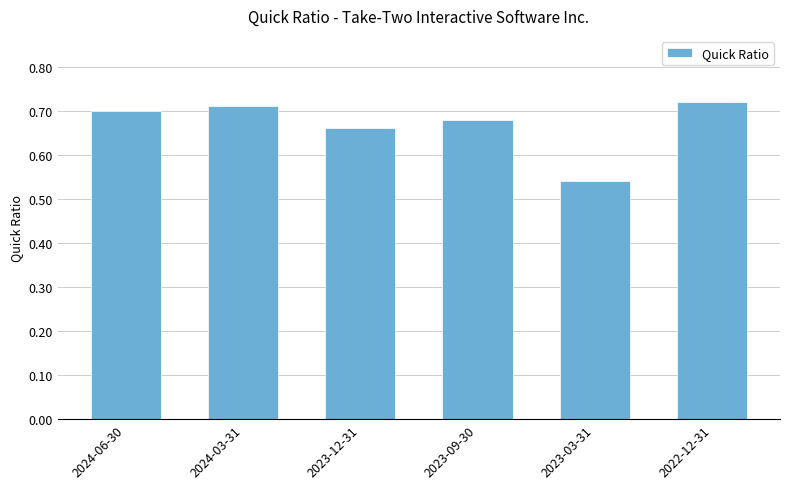

How many values are between 0 and 1?

6